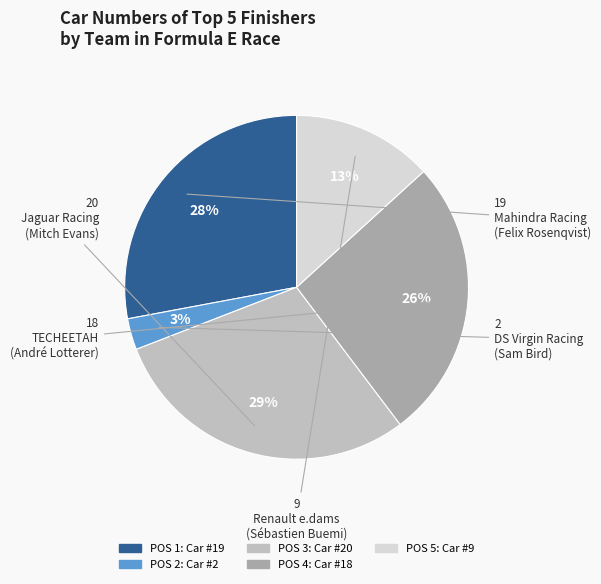

To the nearest percent, what is the difference between the largest and smallest slice percentages?

26%